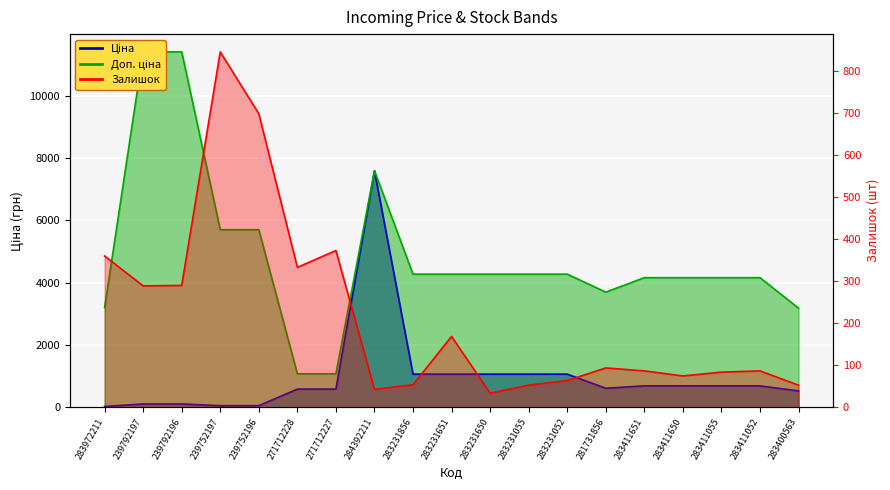

At which category is the sum across all series the highest?

284392211